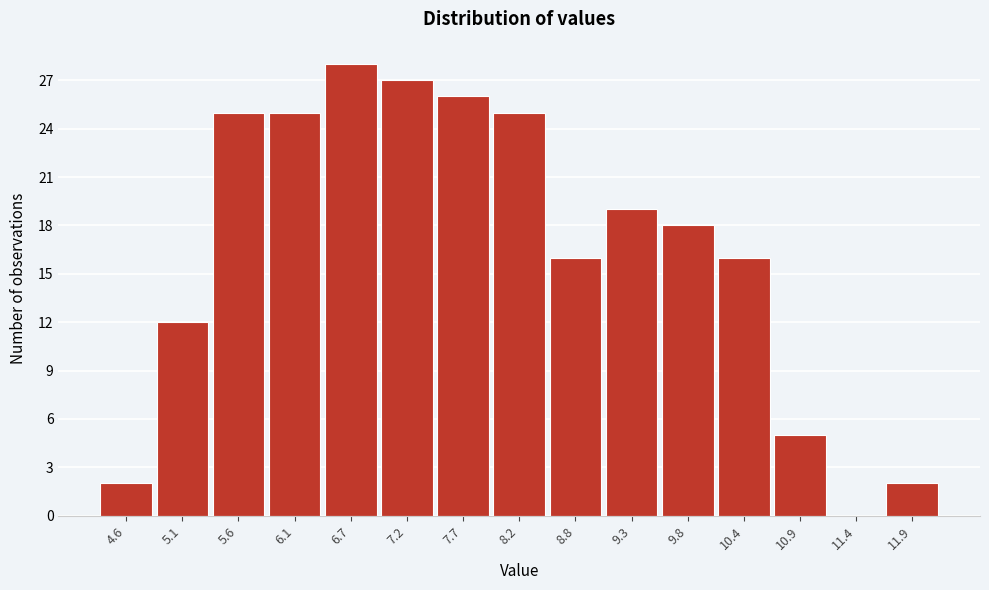

How tall is the bar that spans 11.7 to 12.2 on the x-axis? Neither the bar edges nor the heights are printed on the chart, so give them approximately, as read against the axes.

2